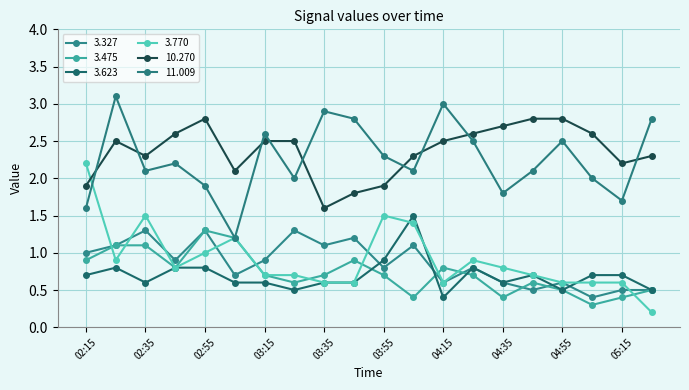

How many data points does each series have?

20